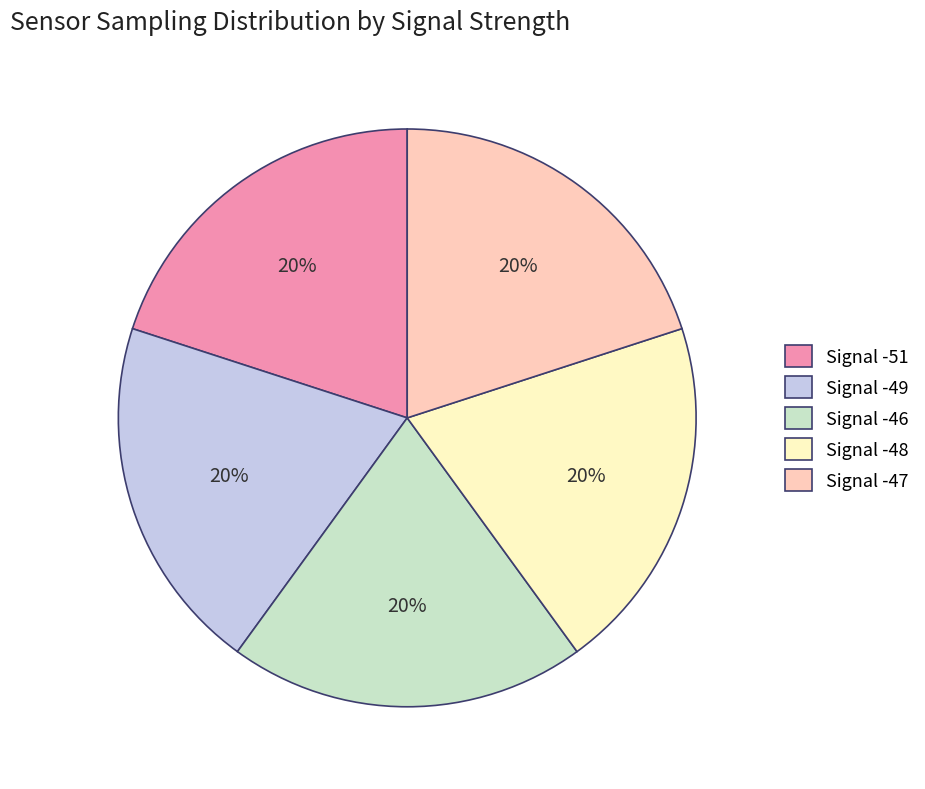

To the nearest percent, what percentage of the pie is Signal -51?

20%